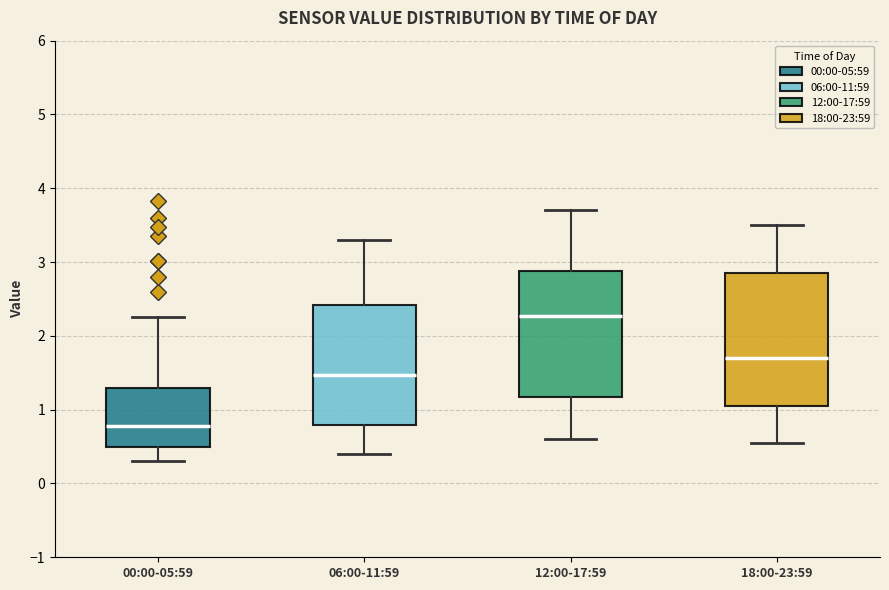

Reading left to right, read every box against the y-axis: the position of its median line, the range the box covers, and the ends of its whiskers. The values are not printed on the chart, so give them approximately, as read against the axis.

00:00-05:59: median 0.8, box 0.5 to 1.3, whiskers 0.3 to 2.3
06:00-11:59: median 1.5, box 0.8 to 2.4, whiskers 0.4 to 3.3
12:00-17:59: median 2.3, box 1.2 to 2.9, whiskers 0.6 to 3.7
18:00-23:59: median 1.7, box 1.1 to 2.9, whiskers 0.6 to 3.5